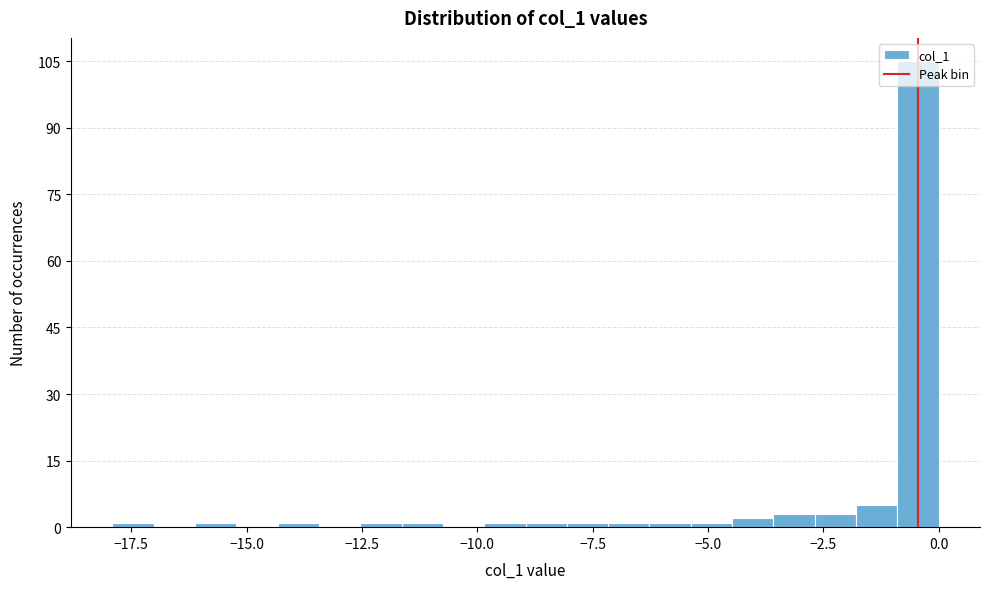

Read against the x-axis, roughly where is the centre of the tallest bar?

-0.5